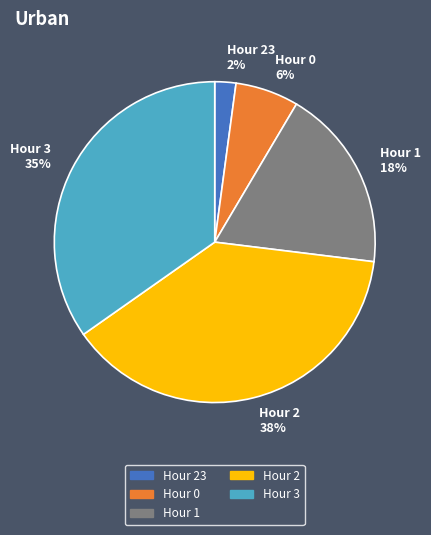

Between Hour 0 and Hour 1, which is larger?

Hour 1